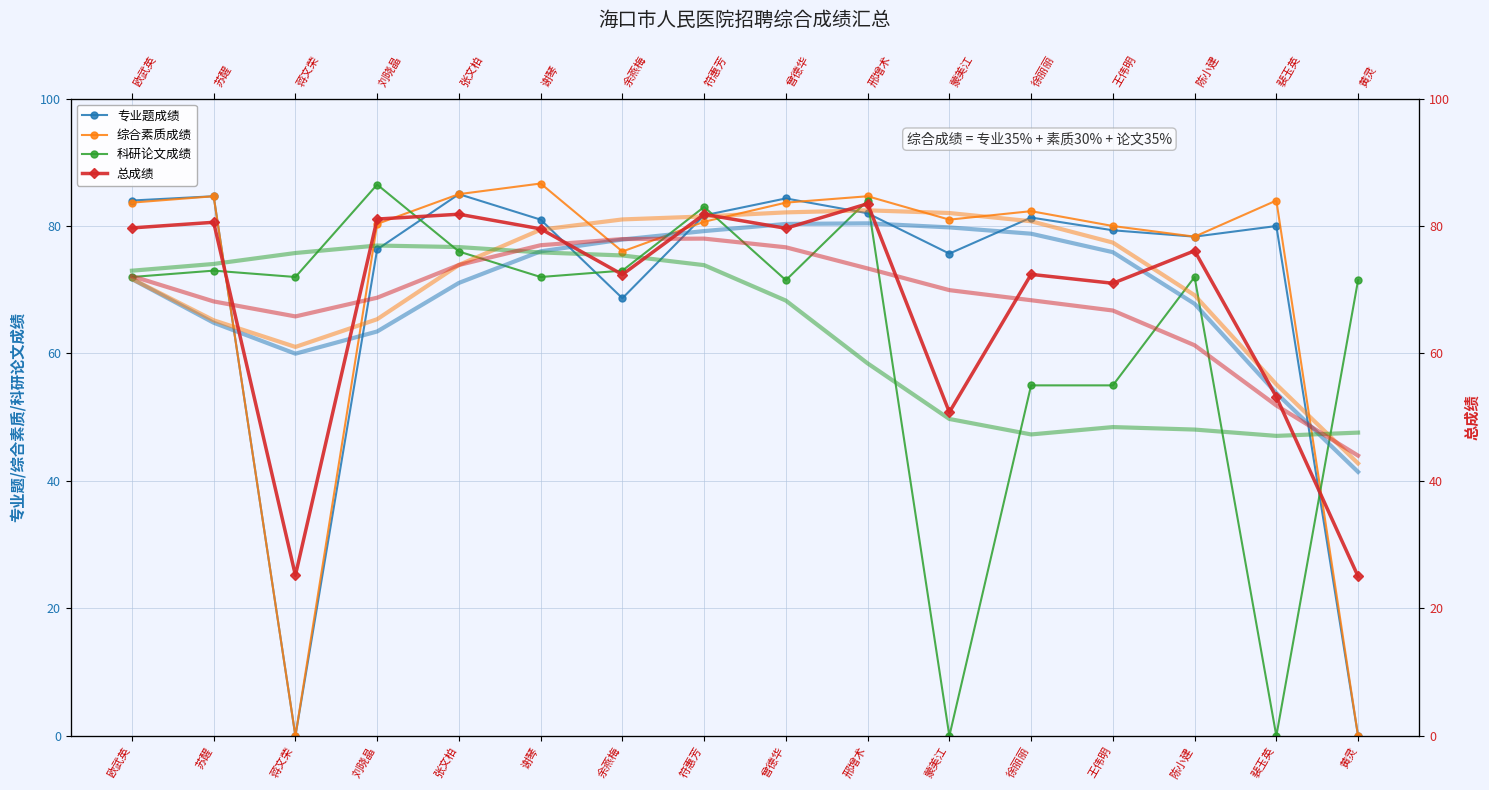

True or false: 科研论文成绩 and 专业题成绩 cross at least once.

True